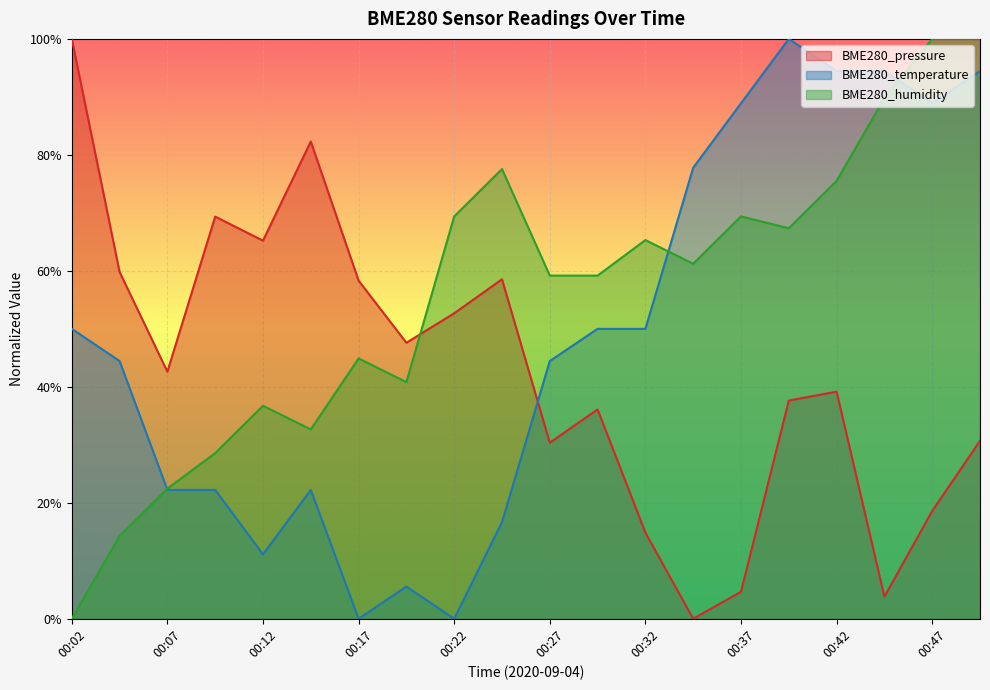

How many data points in BME280_temperature are above 0?

18